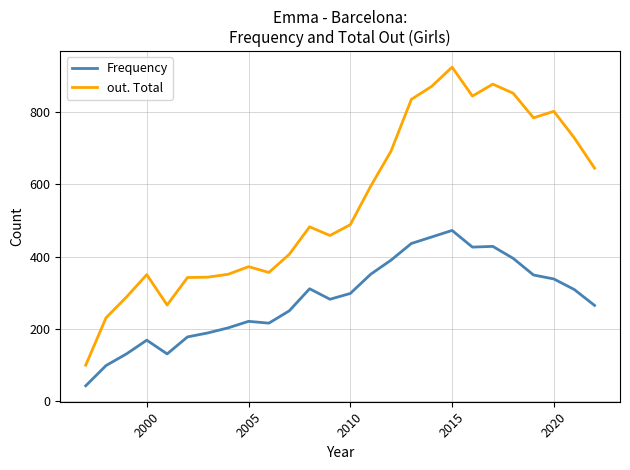

Which series has the largest range (max minus min)?

out. Total